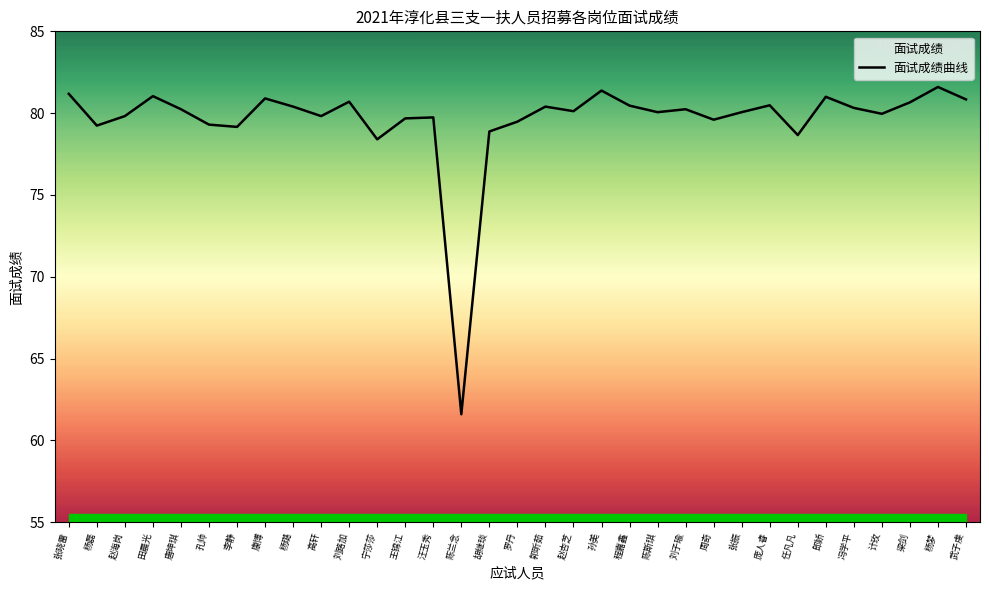

How many points are higher than both their immediate neighbors (excluding endpoints)?

10